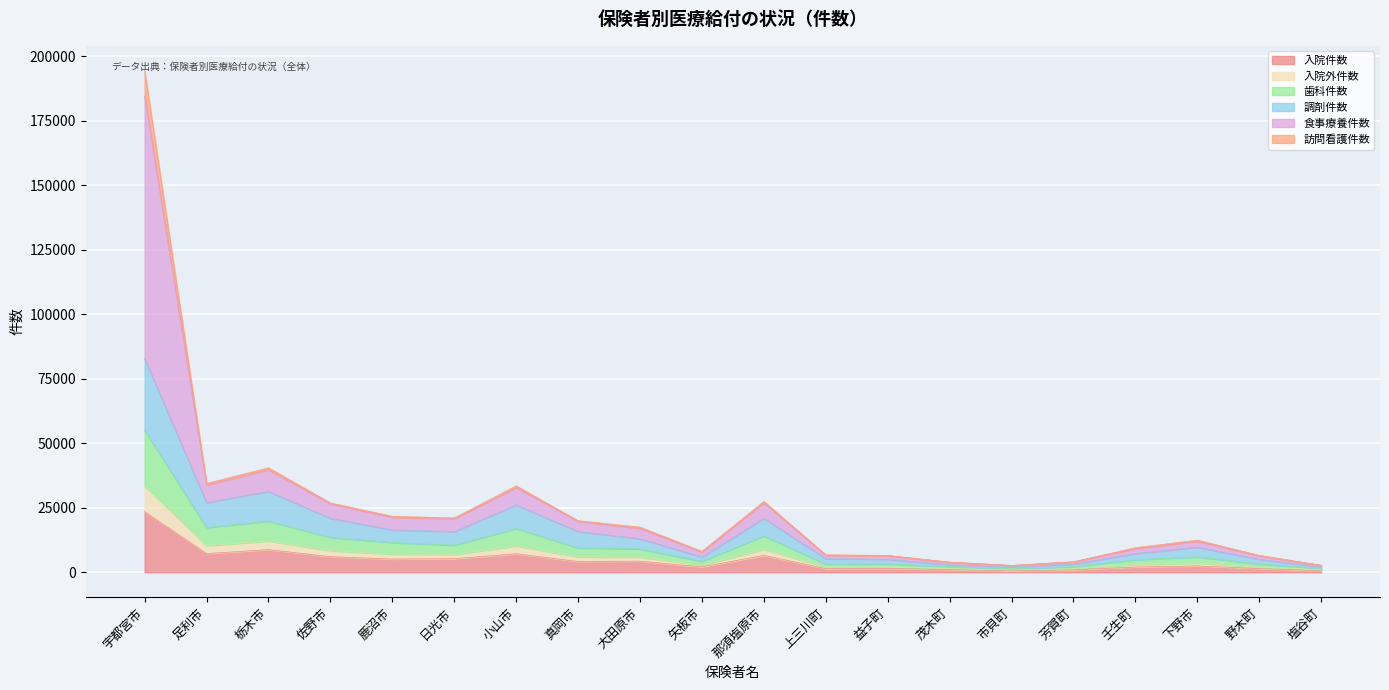

What position from the right is 足利市?

19